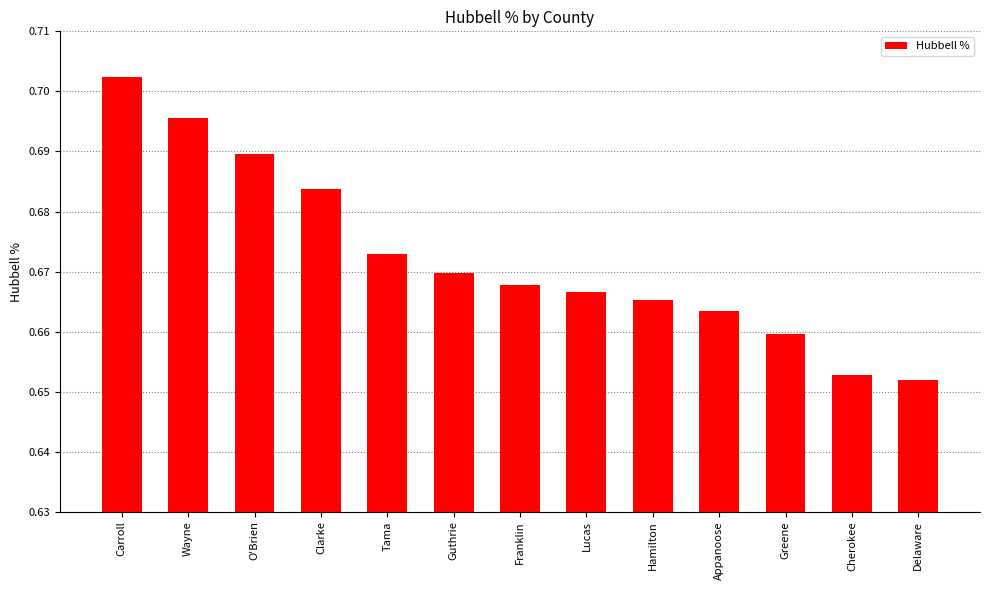

List the labels in order of value, largest first.

Carroll, Wayne, O'Brien, Clarke, Tama, Guthrie, Franklin, Lucas, Hamilton, Appanoose, Greene, Cherokee, Delaware